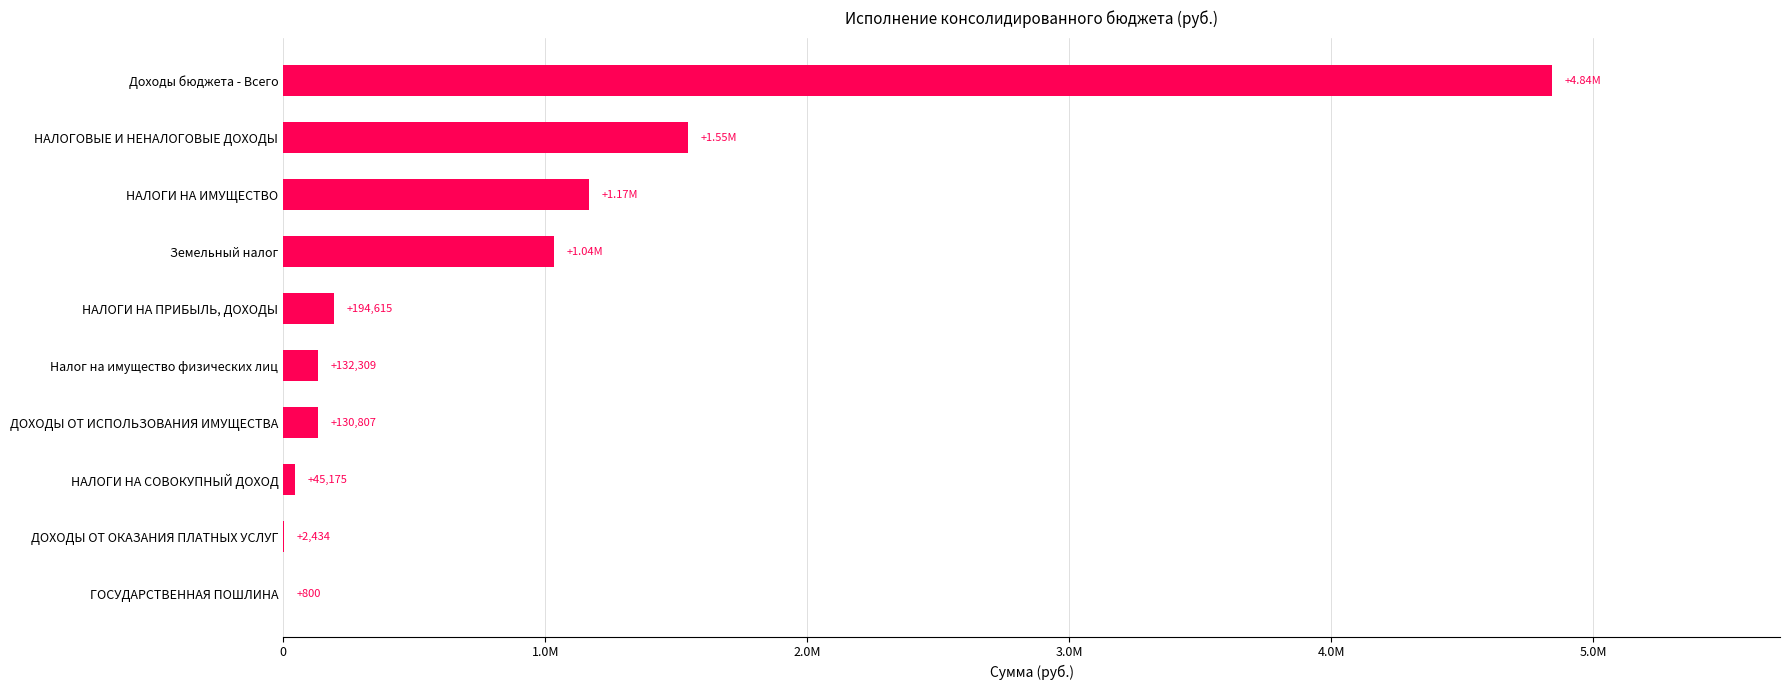

What is the average value?

909605.9